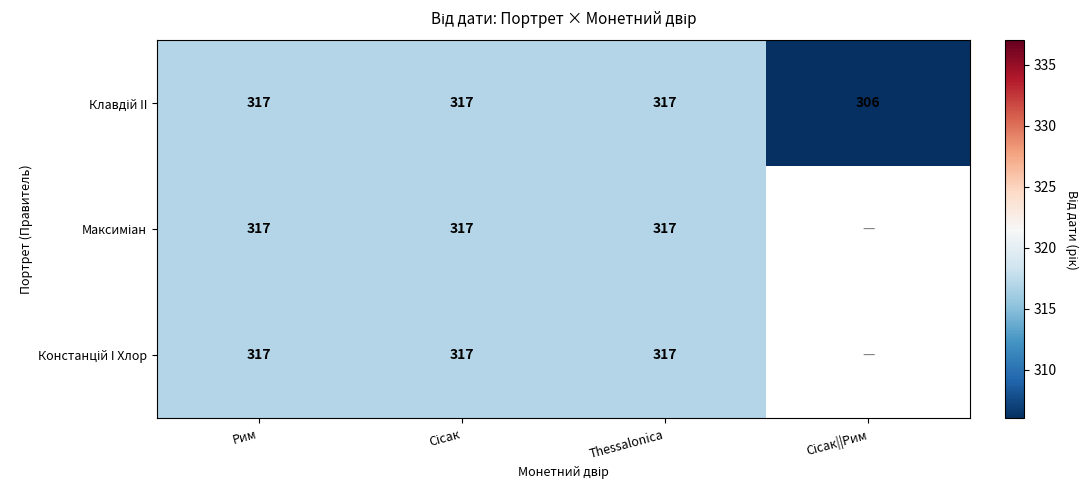

What is the sum of the Клавдій II values at Thessalonica and Рим?

634.0